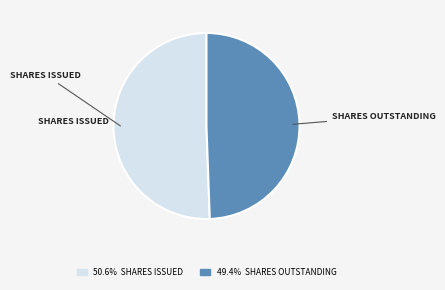

Is there any slice that represents more than half of the pie?

Yes